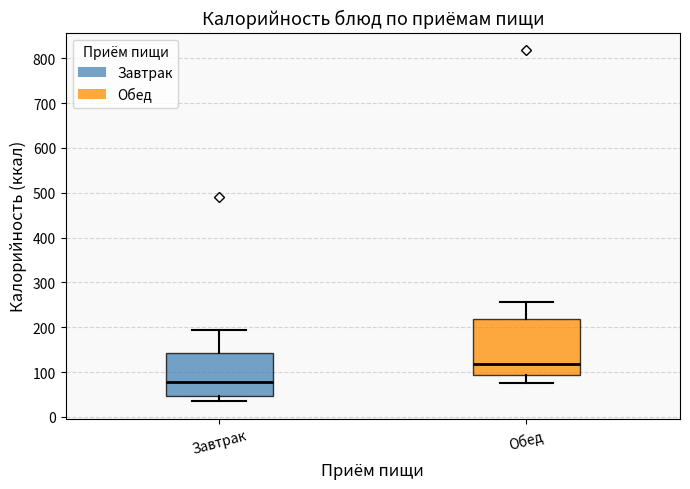

Which box is the tallest, from its lower edge to its upper edge?

Обед